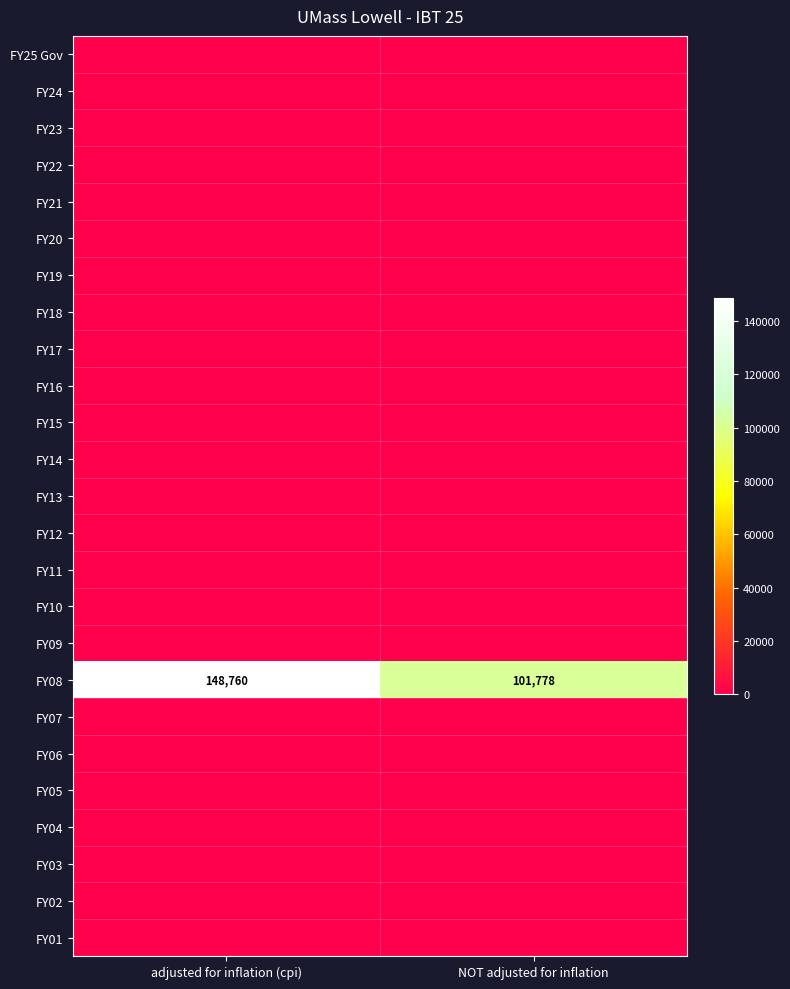

True or false: FY06 has a value of 0 at NOT adjusted for inflation.

True